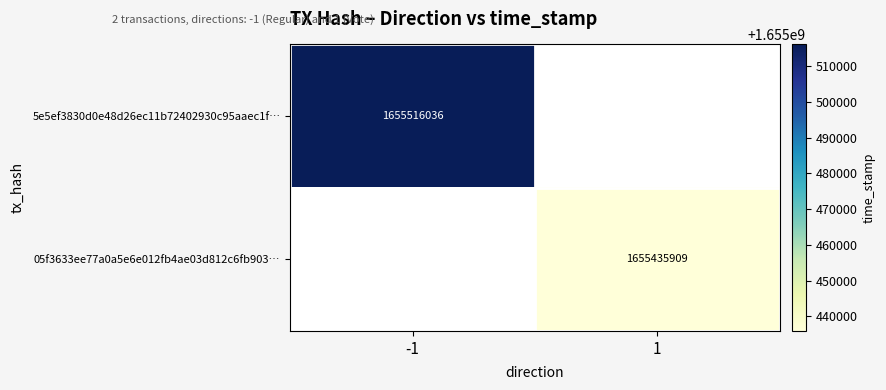

True or false: 05f3633ee77a0a5e6e012fb4ae03d812c6fb903… has a value of 1655435909 at 1.

True